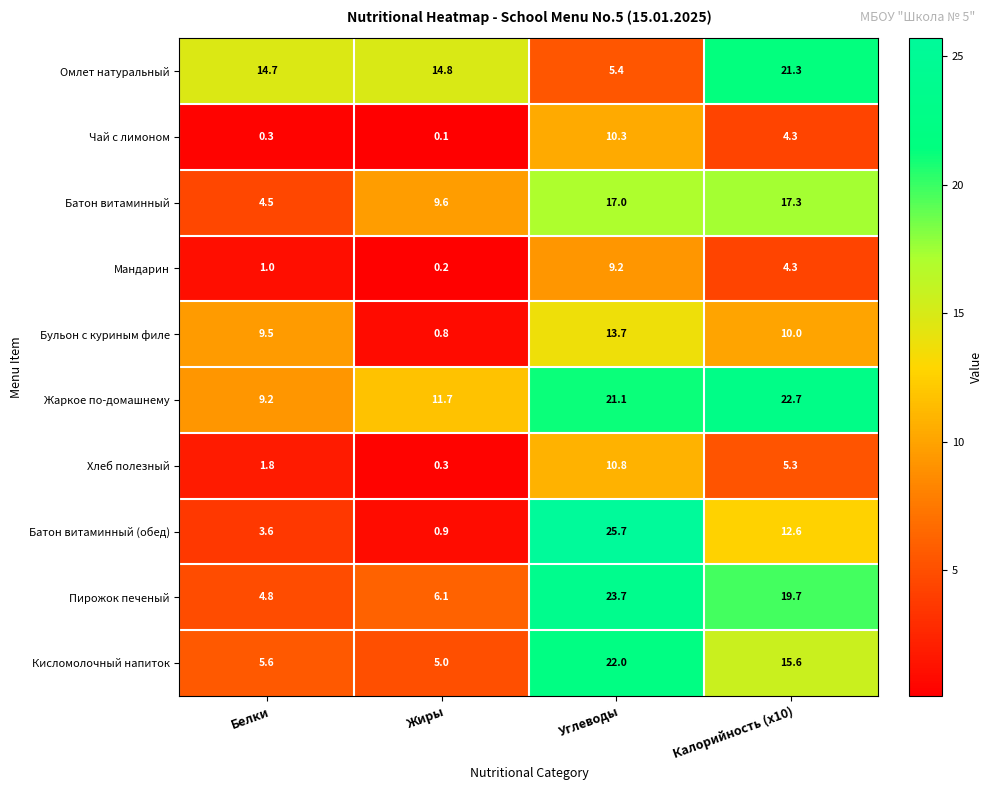

Which series has the largest total across all categories?

Жаркое по-домашнему